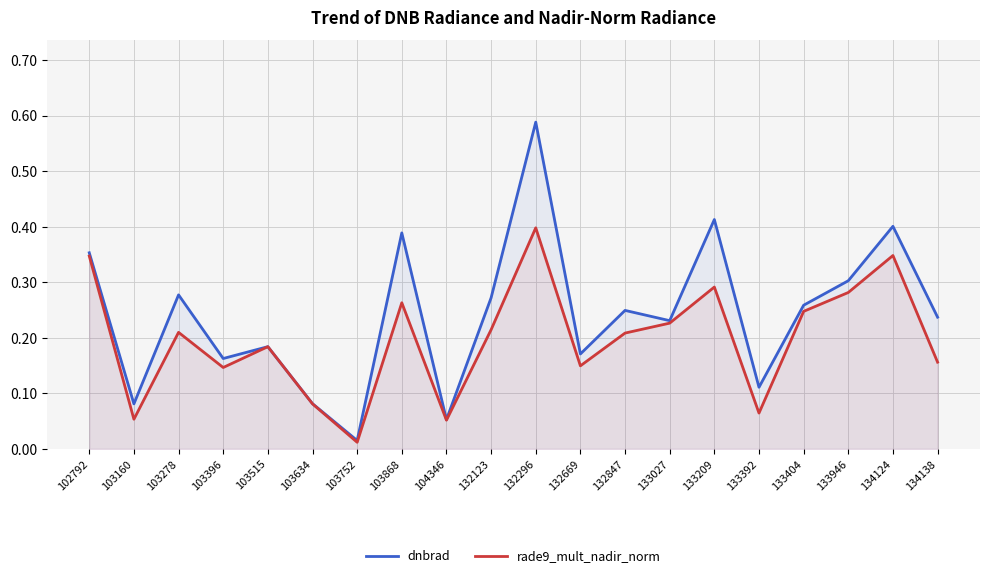

At 133404, list the series in order from largest to smallest.

dnbrad, rade9_mult_nadir_norm